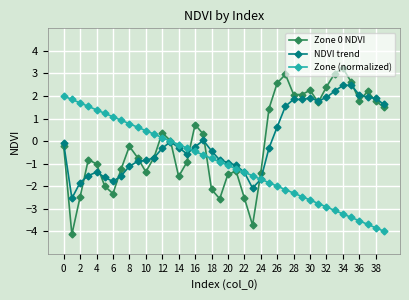

What is the value of the Zone (normalized) point at the 1st from the left?

2.0